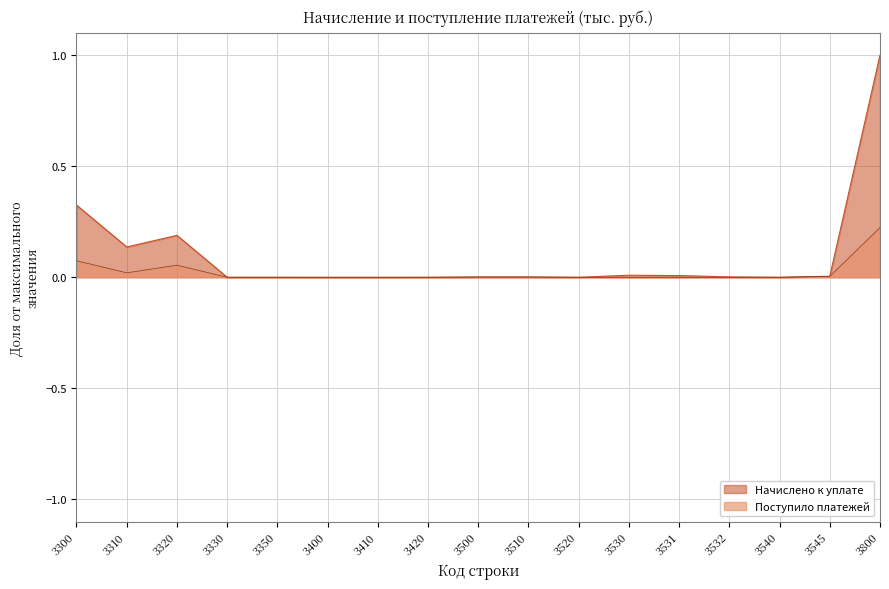

How many data points in Начислено к уплате are above 0?

12